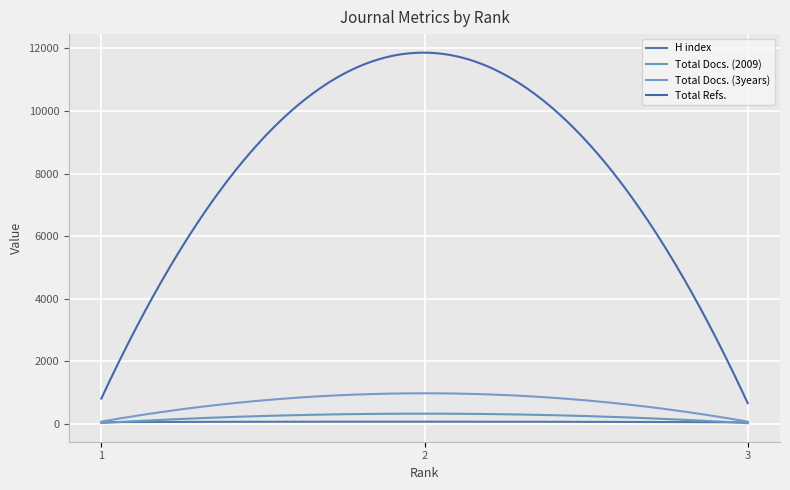

What is the difference between the second highest and minimum values in the Total Refs. series?

11204.6